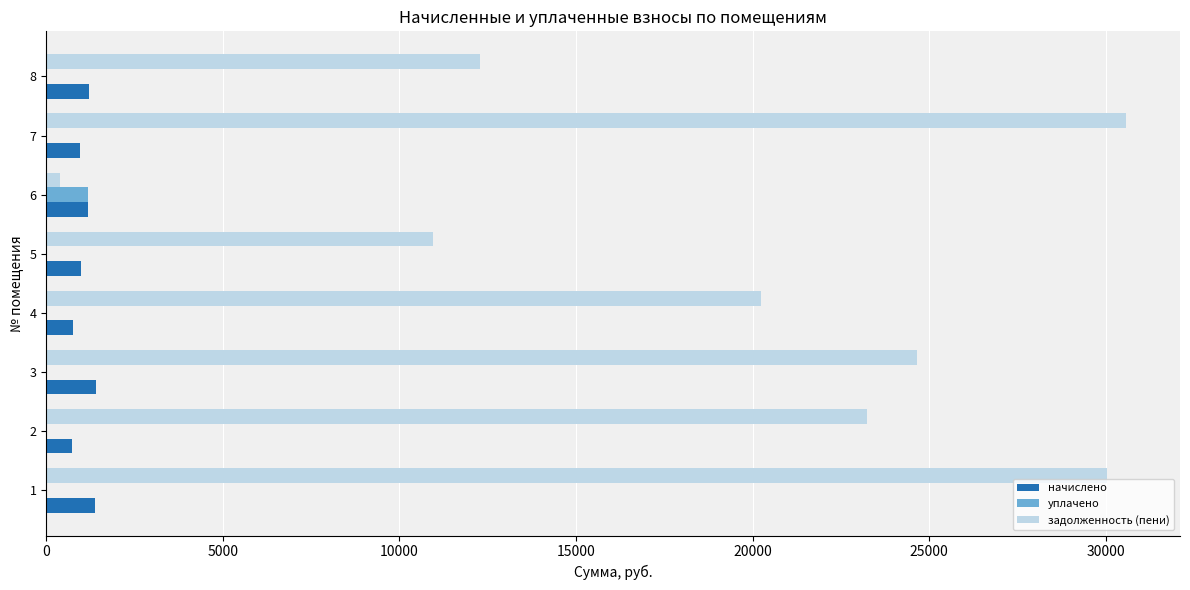

What is the highest value of the уплачено series?

1189.4